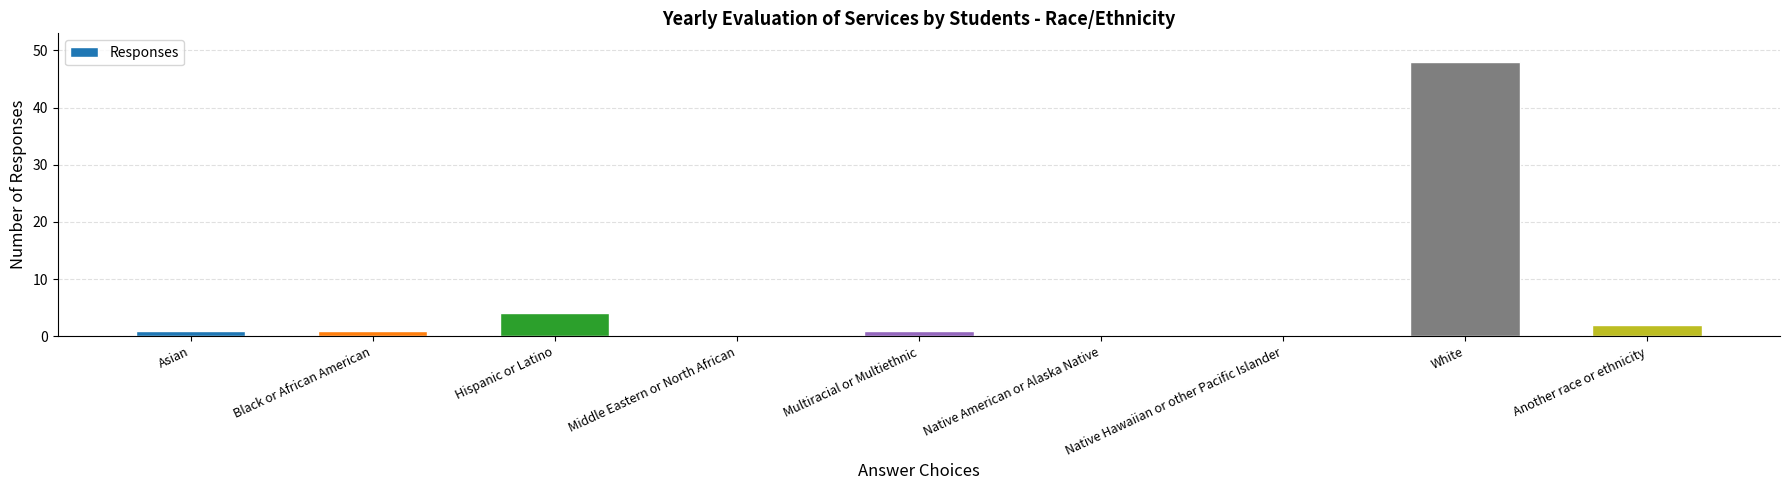

Reading right to left, what are all the values shown in this chart?

2	48	0	0	1	0	4	1	1